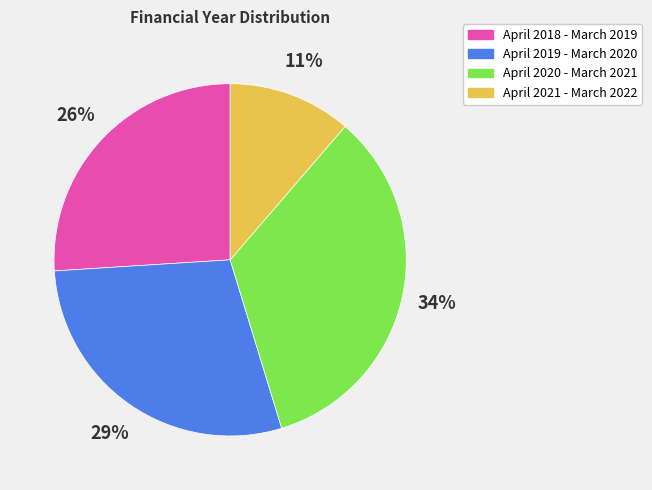

Which category has the biggest portion of the pie?

April 2020 - March 2021